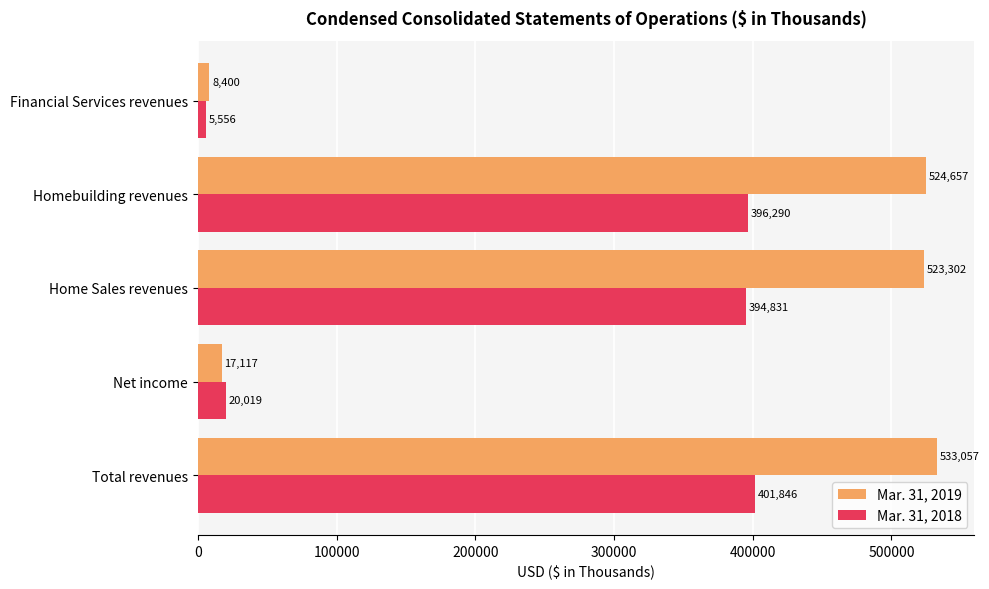

What is the highest value of the Mar. 31, 2019 series?

533057